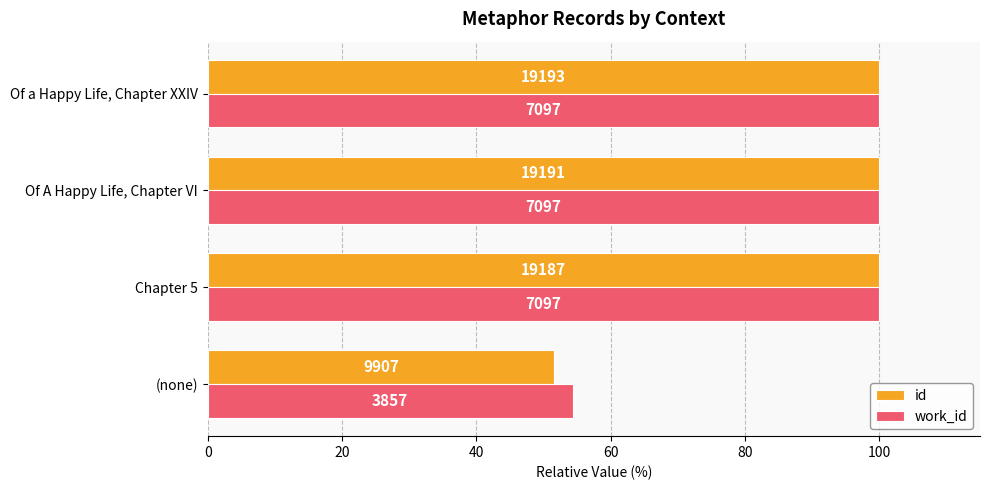

What are all the series names shown in the legend?

id, work_id